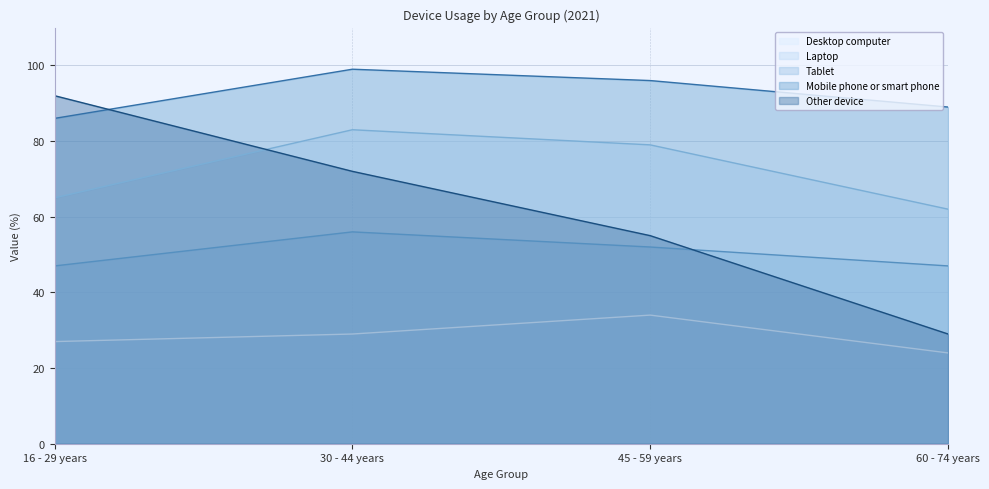

What is the maximum value shown in the chart?

99